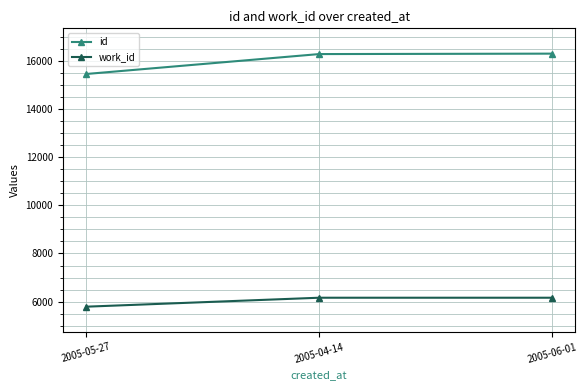

What is the value of the work_id point at the 3rd from the left?

6163